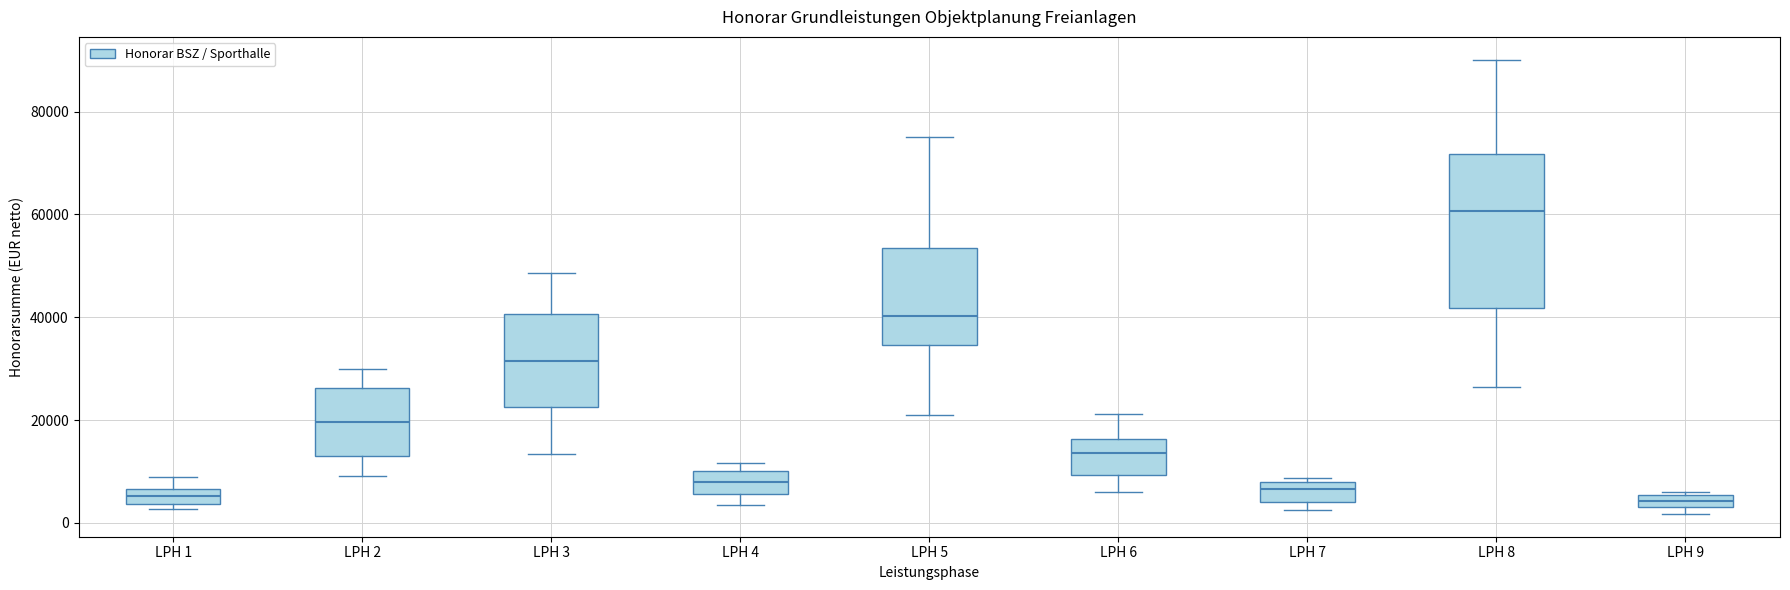

Which box is the tallest, from its lower edge to its upper edge?

LPH 8